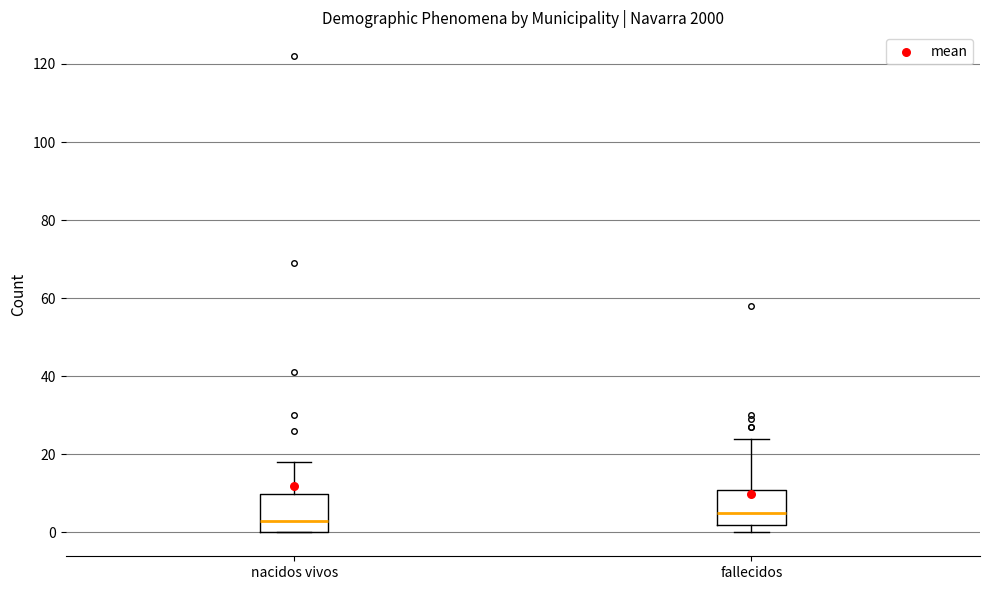

Reading left to right, read every box against the y-axis: the position of its median line, the range the box covers, and the ends of its whiskers. The values are not printed on the chart, so give them approximately, as read against the axis.

nacidos vivos: median 4, box 0 to 10, whiskers 0 to 18
fallecidos: median 6, box 2 to 12, whiskers 0 to 24